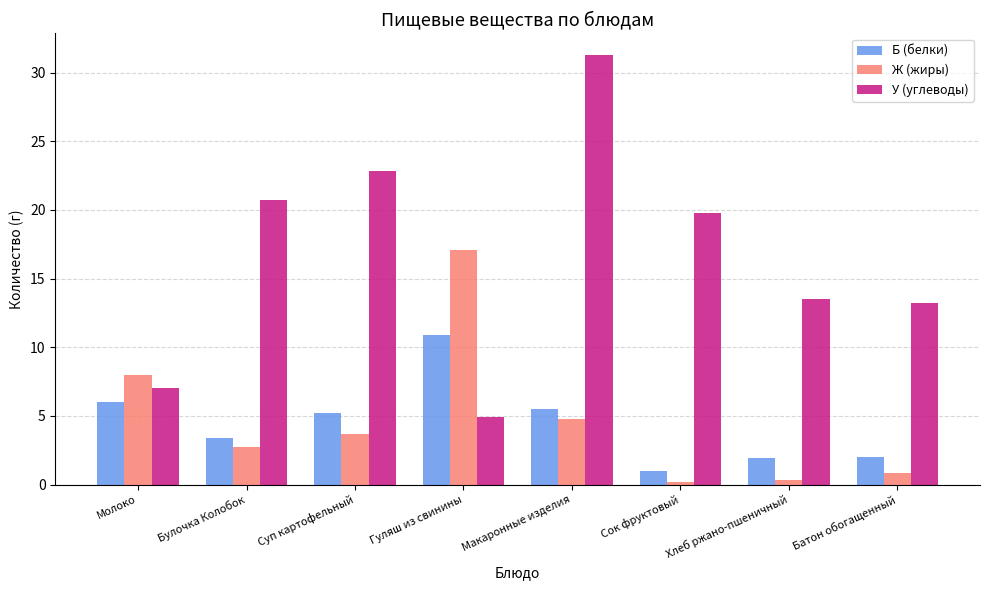

How many bars are there in each group?

3